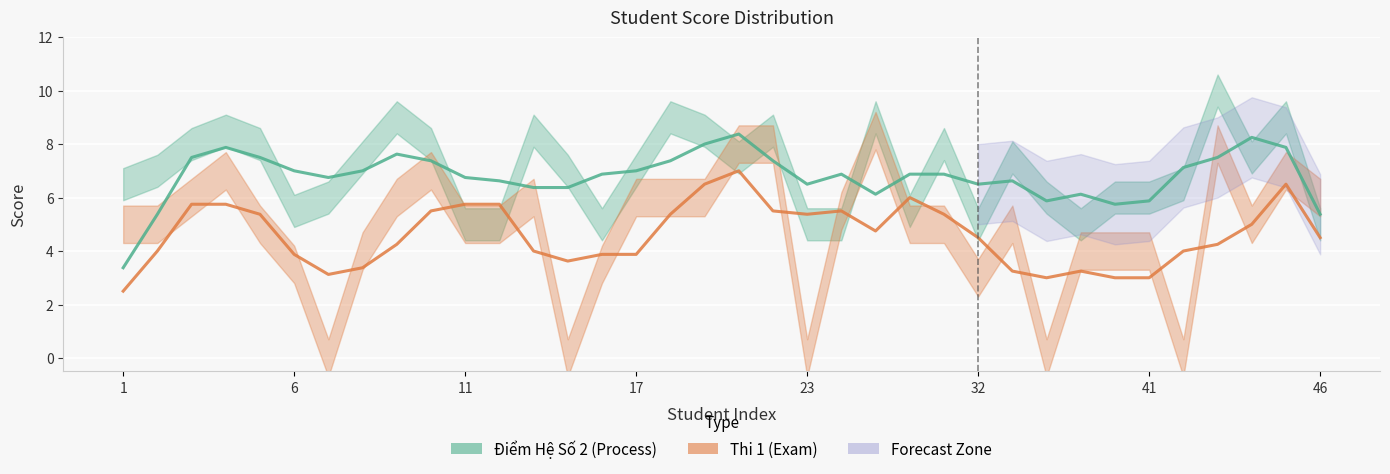

Reading left to right, extract all data points from this chart.

Điểm Hệ Số 2 (Process): 3.4	5.4	7.5	7.9	7.5	7.0	6.8	7.0	7.6	7.4	6.8	6.6	6.4	6.4	6.9	7.0	7.4	8.0	8.4	7.4	6.5	6.9	6.1	6.9	6.9	6.5	6.6	5.9	6.1	5.8	5.9	7.1	7.5	8.2	7.9	5.4
Thi 1 (Exam): 2.5	4.0	5.8	5.8	5.4	3.9	3.1	3.4	4.2	5.5	5.8	5.8	4.0	3.6	3.9	3.9	5.4	6.5	7.0	5.5	5.4	5.5	4.8	6.0	5.4	4.5	3.2	3.0	3.2	3.0	3.0	4.0	4.2	5.0	6.5	4.5